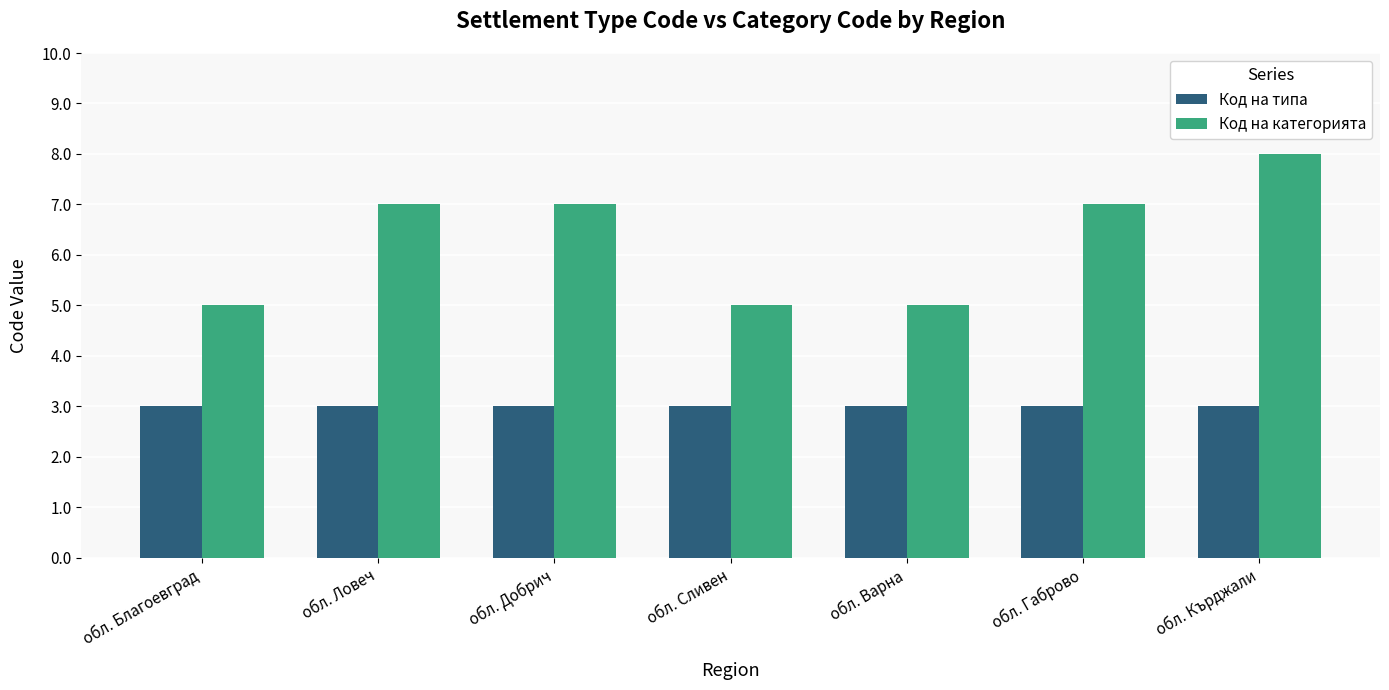

Reading left to right, transcribe all the data shown in this chart.

Код на типа: обл. Благоевград=3	обл. Ловеч=3	обл. Добрич=3	обл. Сливен=3	обл. Варна=3	обл. Габрово=3	обл. Кърджали=3
Код на категорията: обл. Благоевград=5	обл. Ловеч=7	обл. Добрич=7	обл. Сливен=5	обл. Варна=5	обл. Габрово=7	обл. Кърджали=8